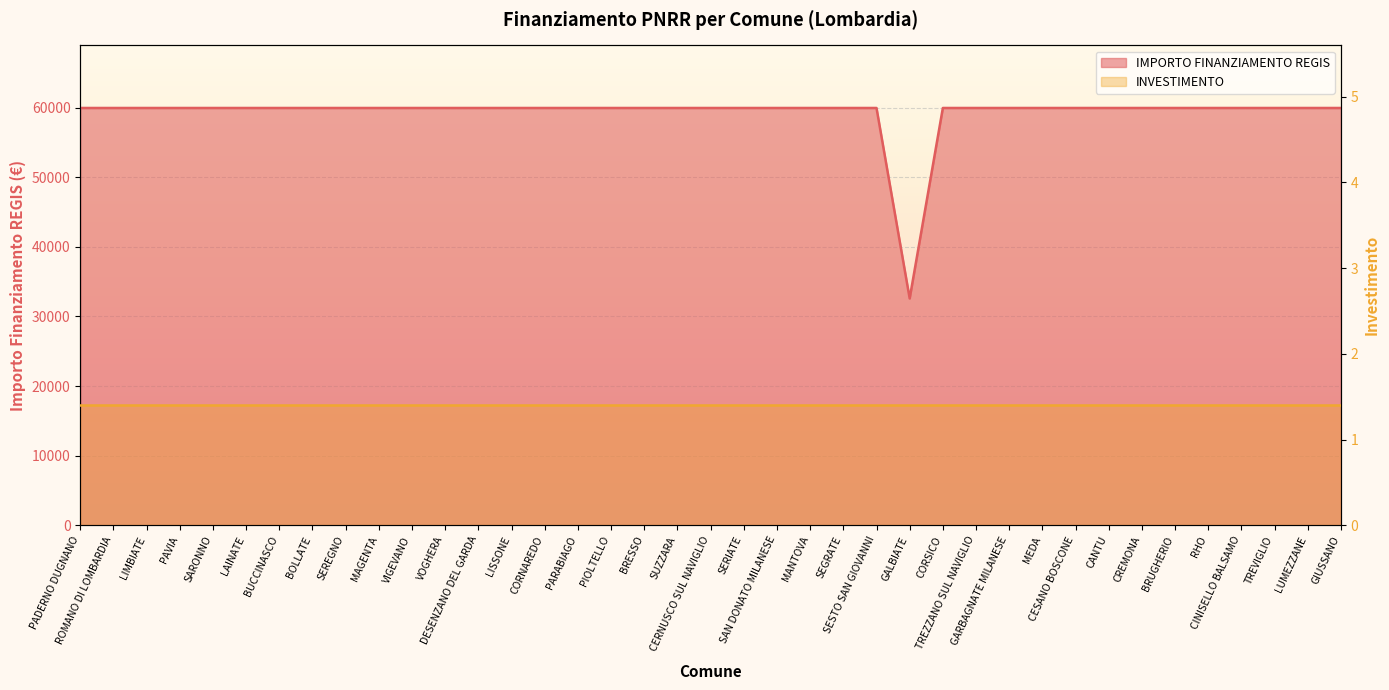

Rank the categories by value from lowest to highest.

GALBIATE, PADERNO DUGNANO, ROMANO DI LOMBARDIA, LIMBIATE, PAVIA, SARONNO, LAINATE, BUCCINASCO, BOLLATE, SEREGNO, MAGENTA, VIGEVANO, VOGHERA, DESENZANO DEL GARDA, LISSONE, CORNAREDO, PARABIAGO, PIOLTELLO, BRESSO, SUZZARA, CERNUSCO SUL NAVIGLIO, SERIATE, SAN DONATO MILANESE, MANTOVA, SEGRATE, SESTO SAN GIOVANNI, CORSICO, TREZZANO SUL NAVIGLIO, GARBAGNATE MILANESE, MEDA, CESANO BOSCONE, CANTU, CREMONA, BRUGHERIO, RHO, CINISELLO BALSAMO, TREVIGLIO, LUMEZZANE, GIUSSANO